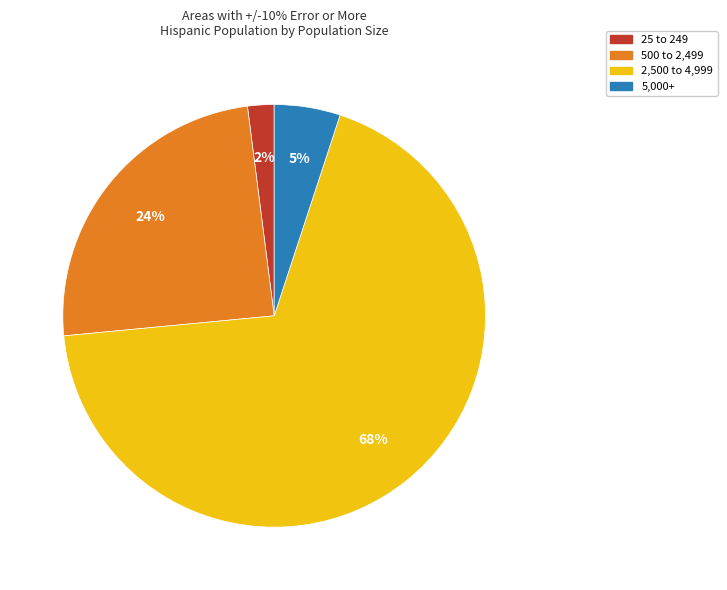

Is there a majority slice in this chart?

Yes